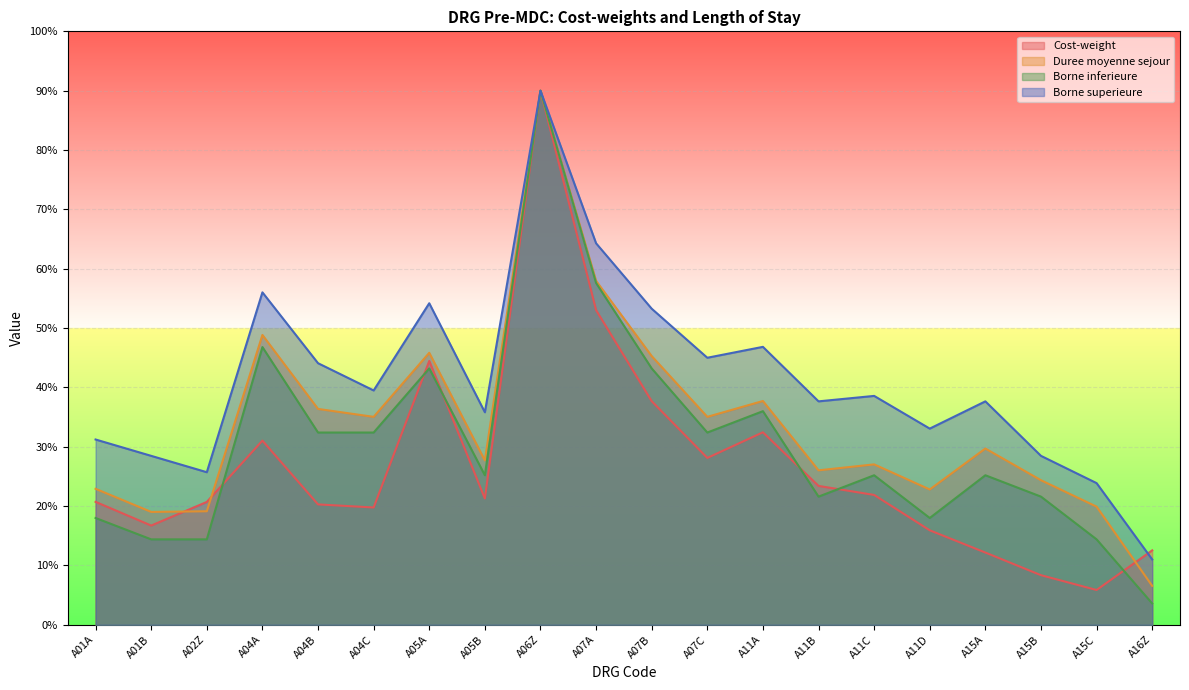

At how many categories does at least one series exceed 28?

17